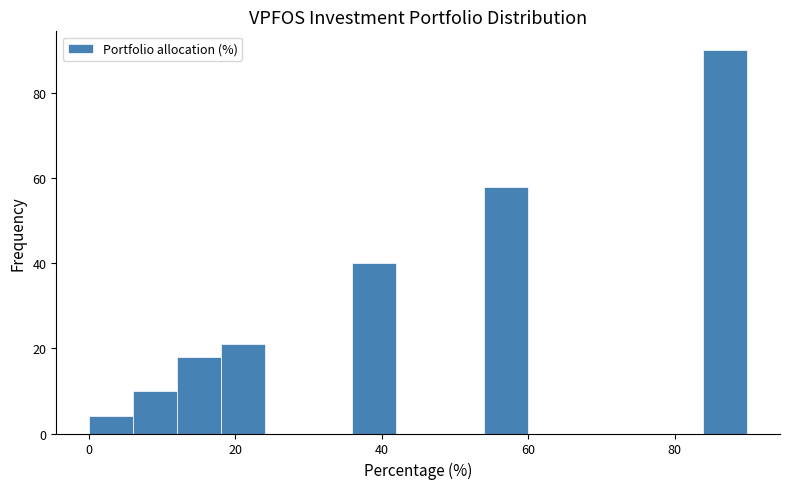

Around what value on the x-axis is the tallest bar? Give the approximate position of its centre, as read against the axis.

86